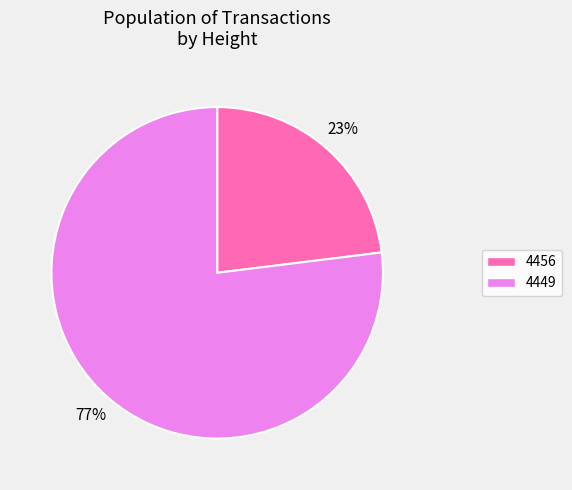

Which category has the biggest portion of the pie?

4449